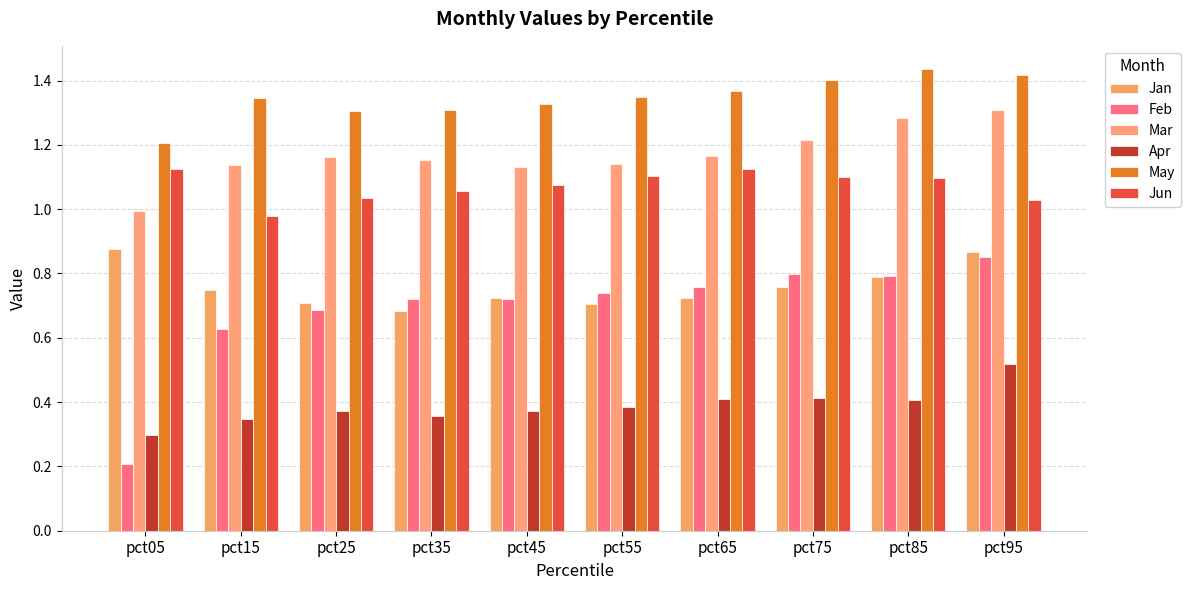

What is the average value of the Jun series?

1.1